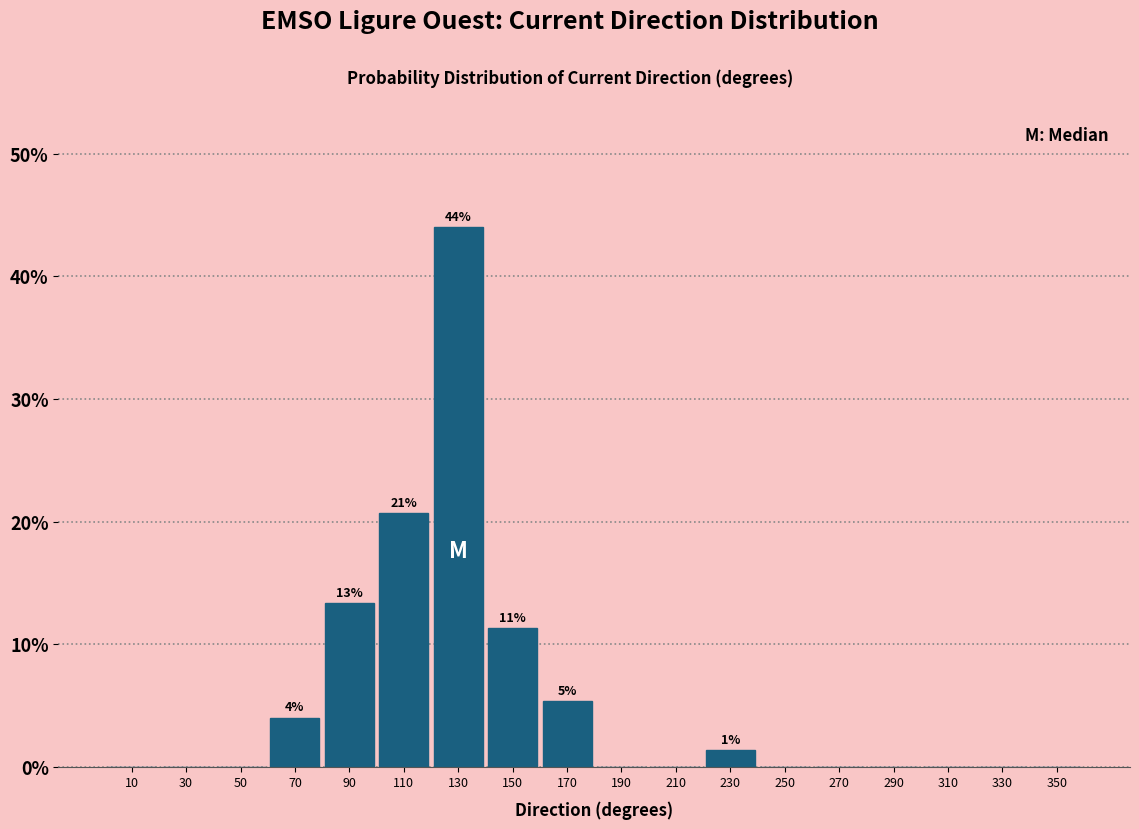

Which range on the x-axis has the tallest bar?

120 to 140